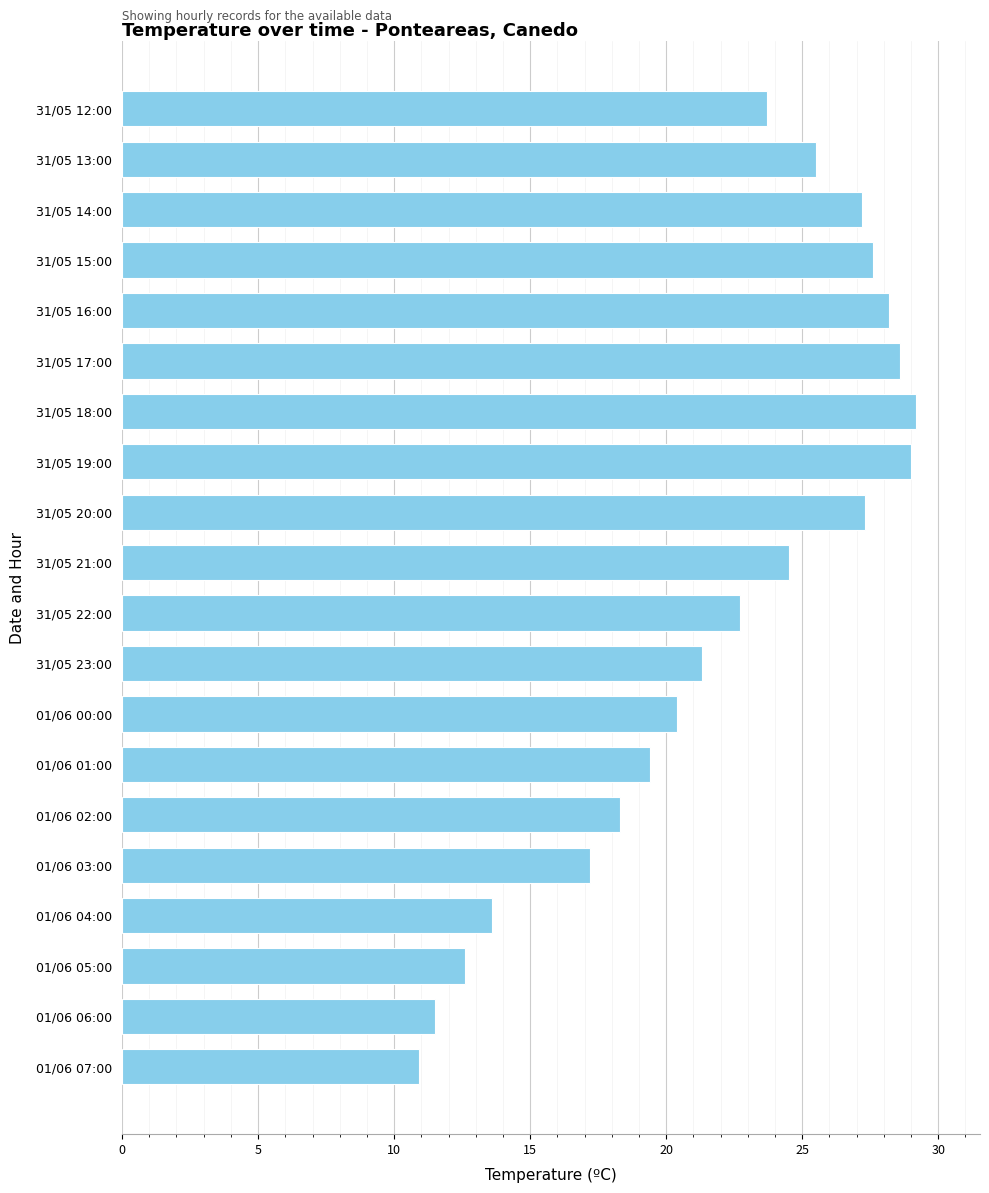

Which category has the lowest value across all series?

01/06 07:00